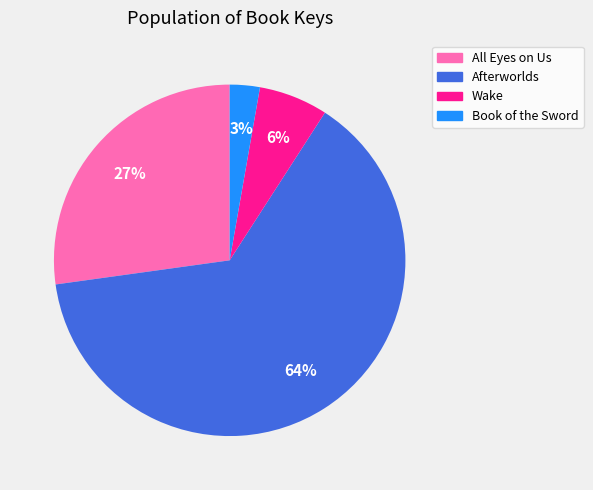

Combined, do Book of the Sword and All Eyes on Us account for over 50%?

No